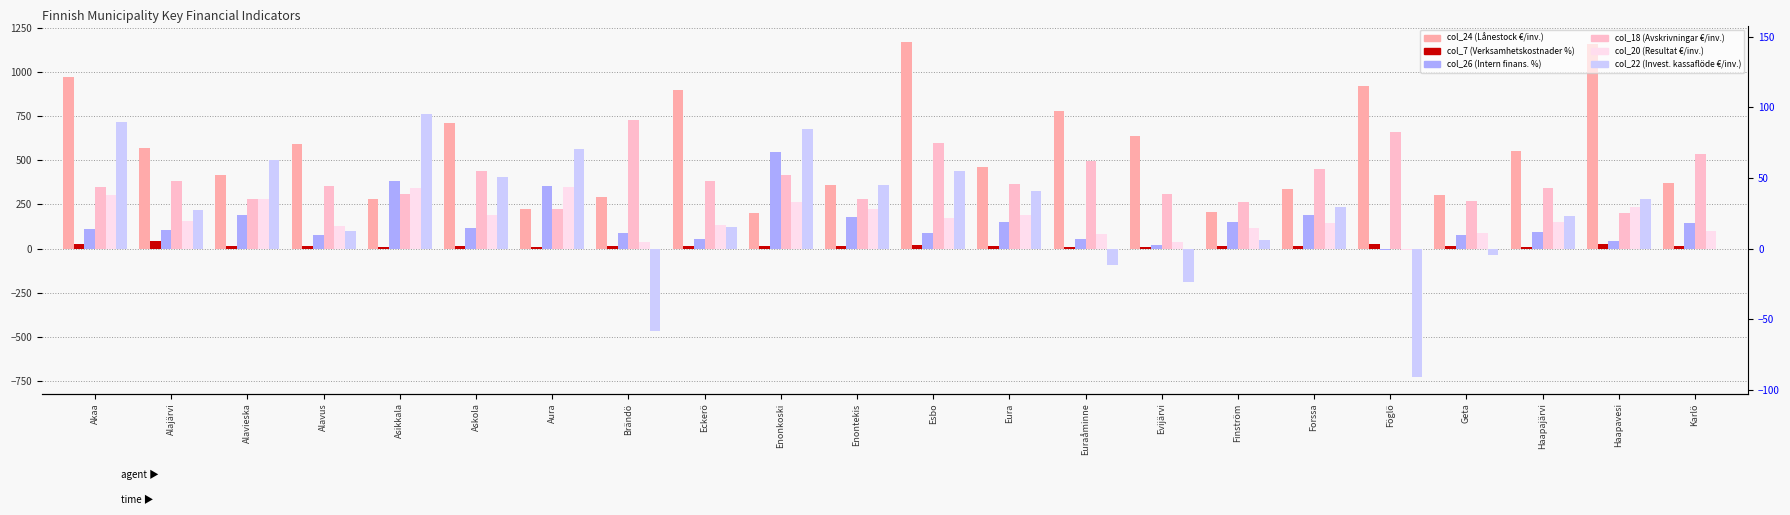

Which series has the largest total across all categories?

col_24 (Lånestock €/inv.)